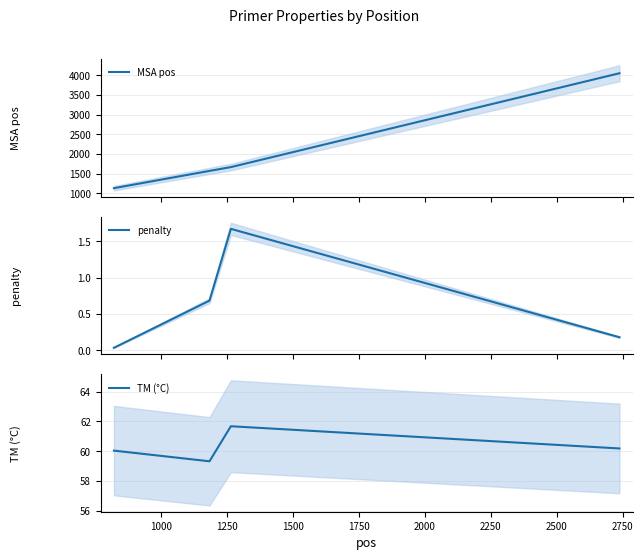

What are all the series names shown in the legend?

MSA pos, penalty, TM (°C)